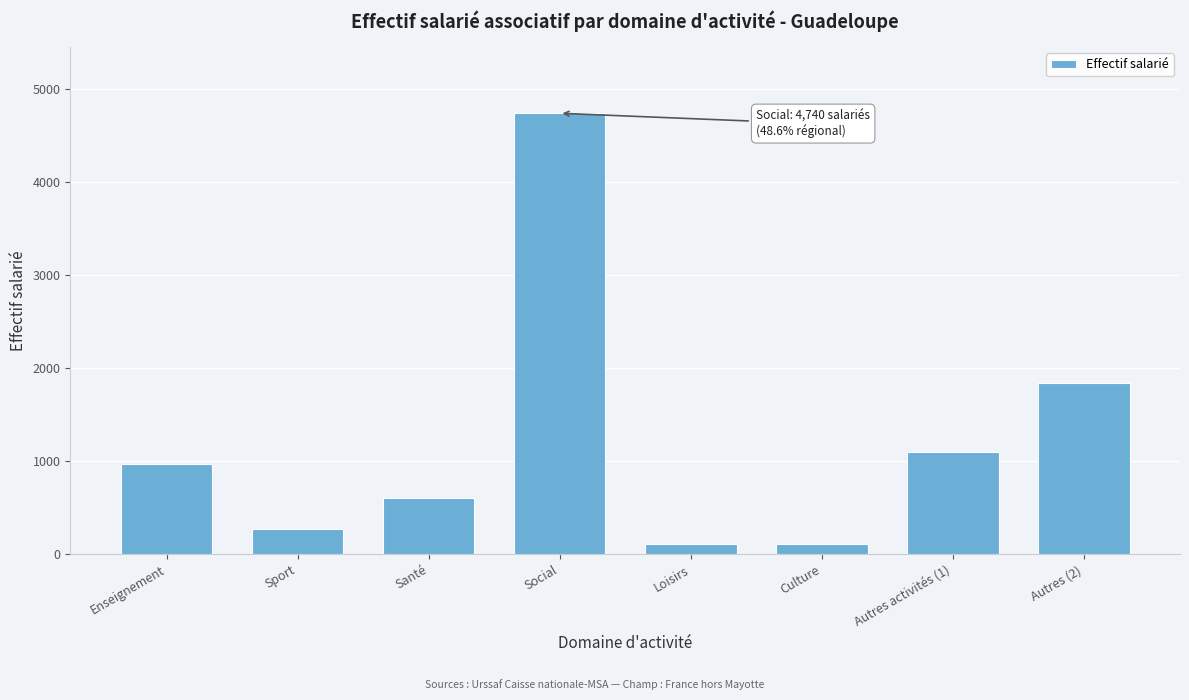

Reading left to right, extract all data points from this chart.

Enseignement=970	Sport=270	Santé=610	Social=4740	Loisirs=110	Culture=110	Autres activités (1)=1100	Autres (2)=1840